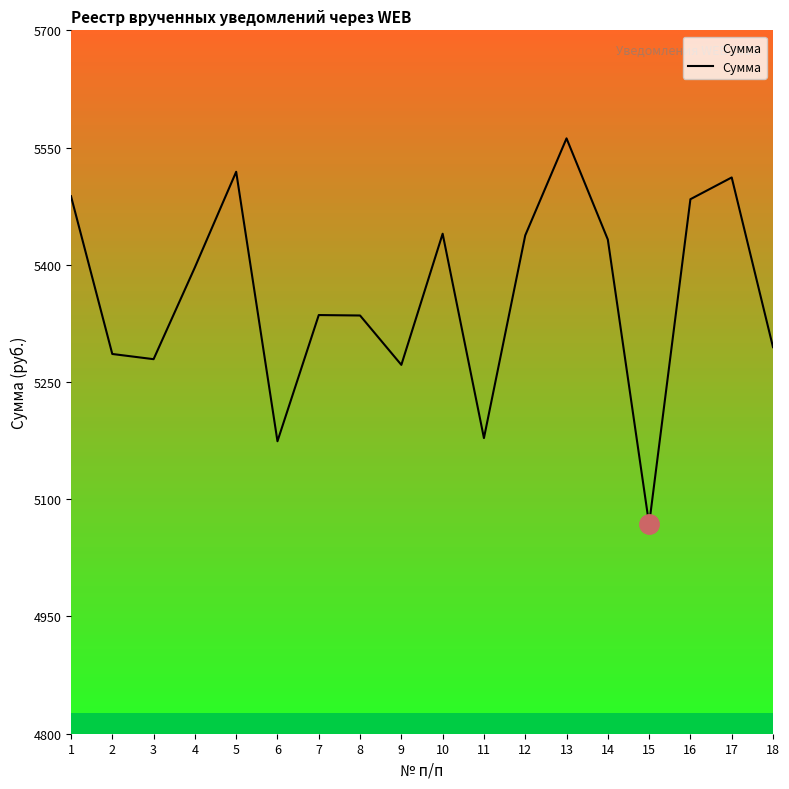

What is the difference between the maximum and minimum values?

493.9